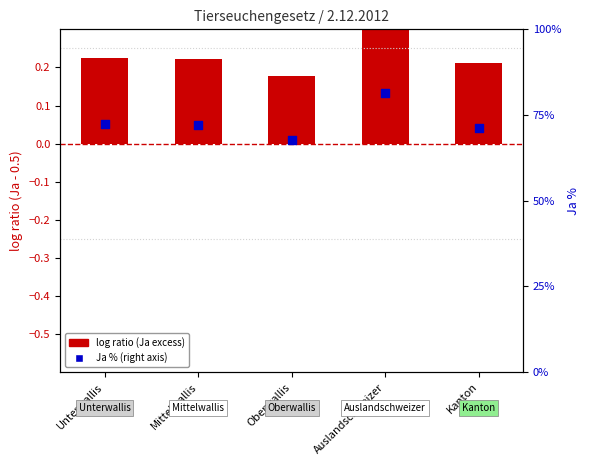

Between Mittelwallis and Auslandschweizer, which is larger?

Auslandschweizer